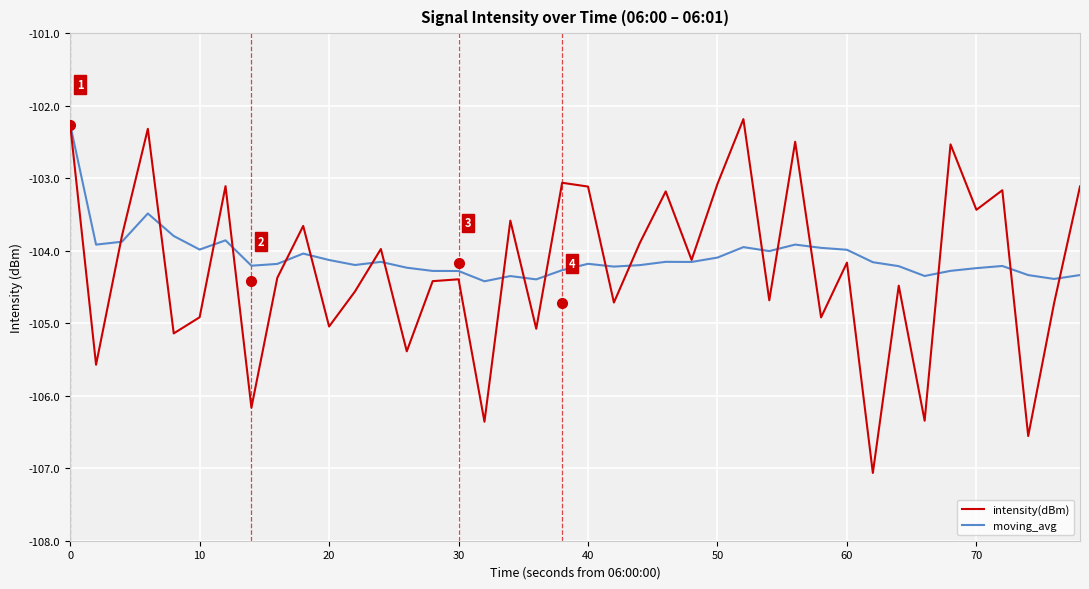

What is the lowest value of the moving_avg series?

-104.4